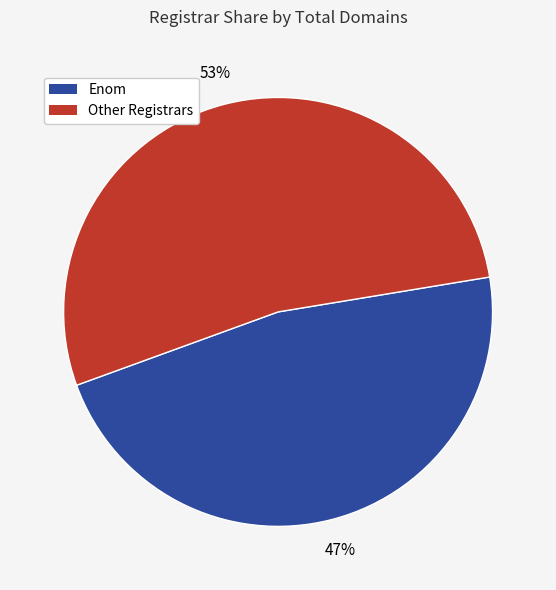

Is it true that Enom is 57% of the pie?

False